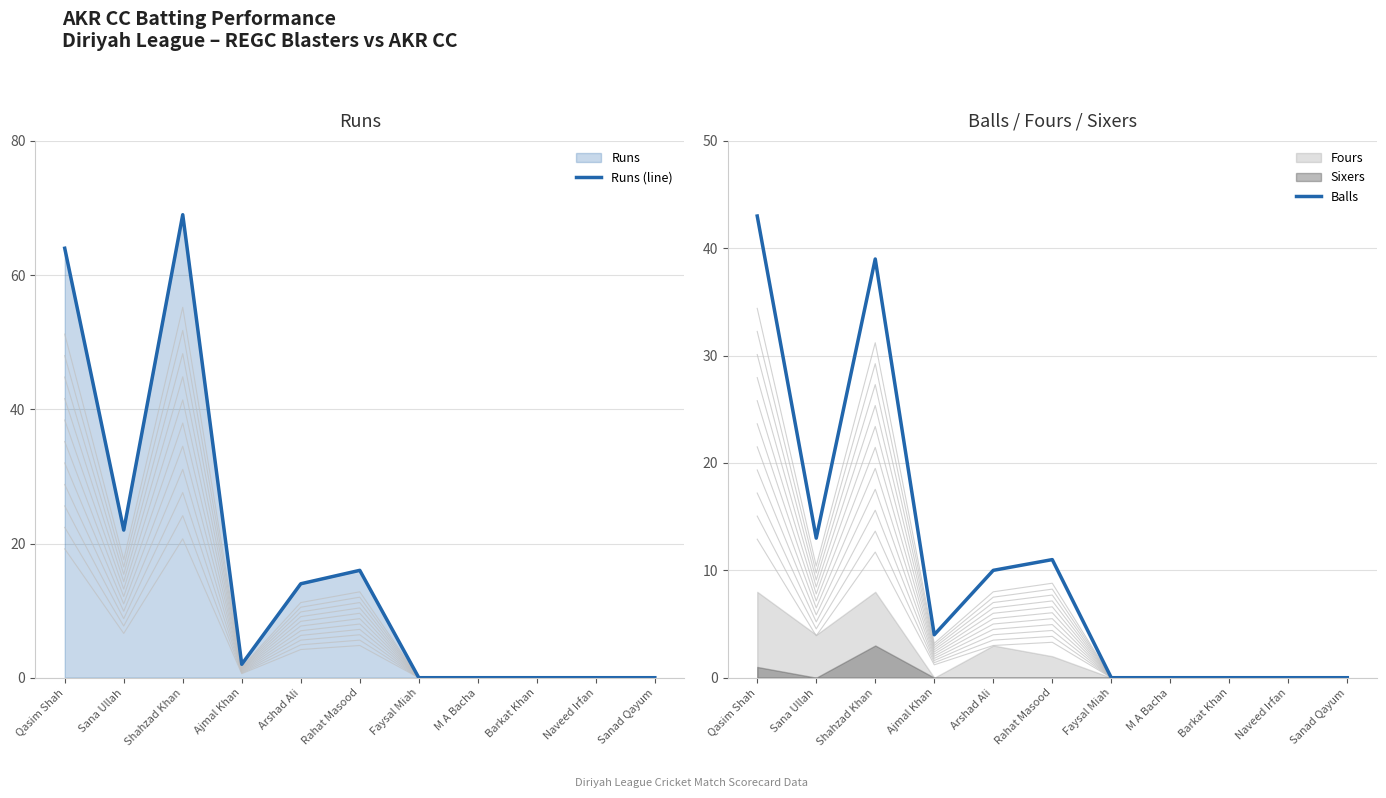

Where do Balls and Runs (line) first cross each other?

Shahzad Khan and Ajmal Khan